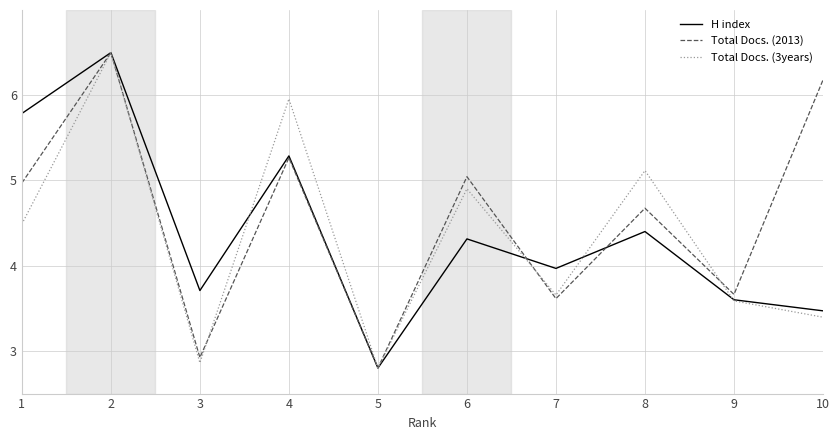

What is the difference between the highest and lowest values at 9?

0.1